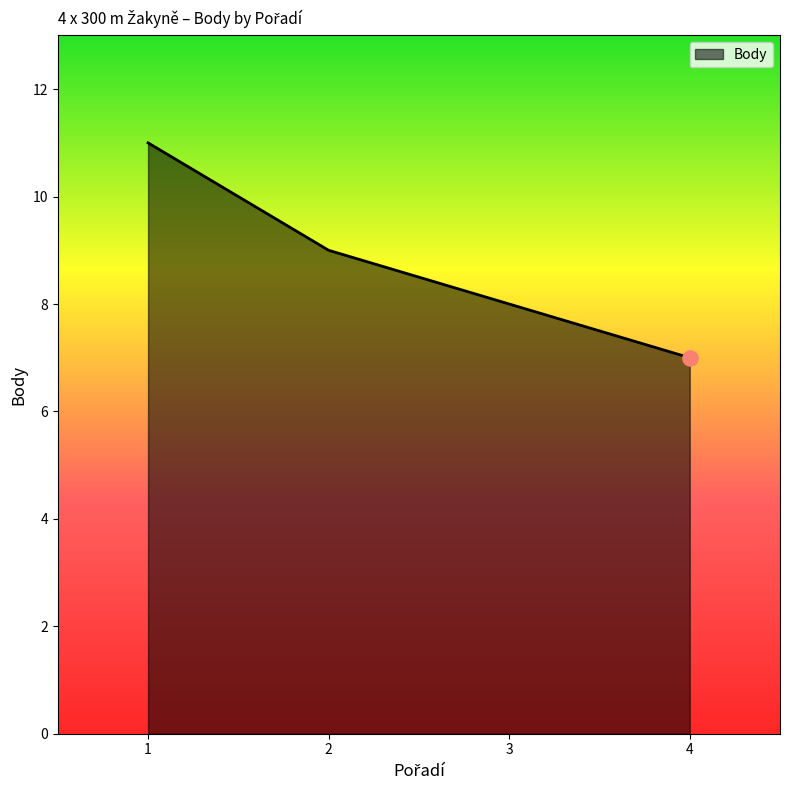

Between 2 and 1, which is larger?

1